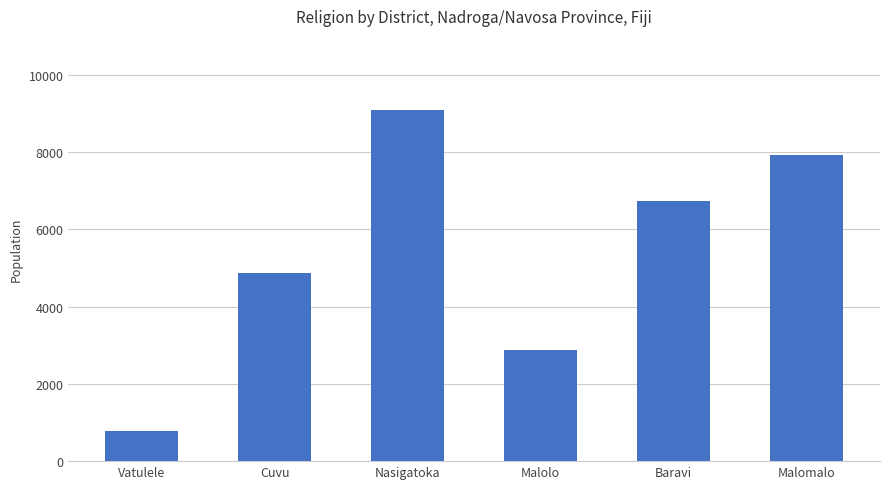

Is it true that the value at Baravi is 6718?

True